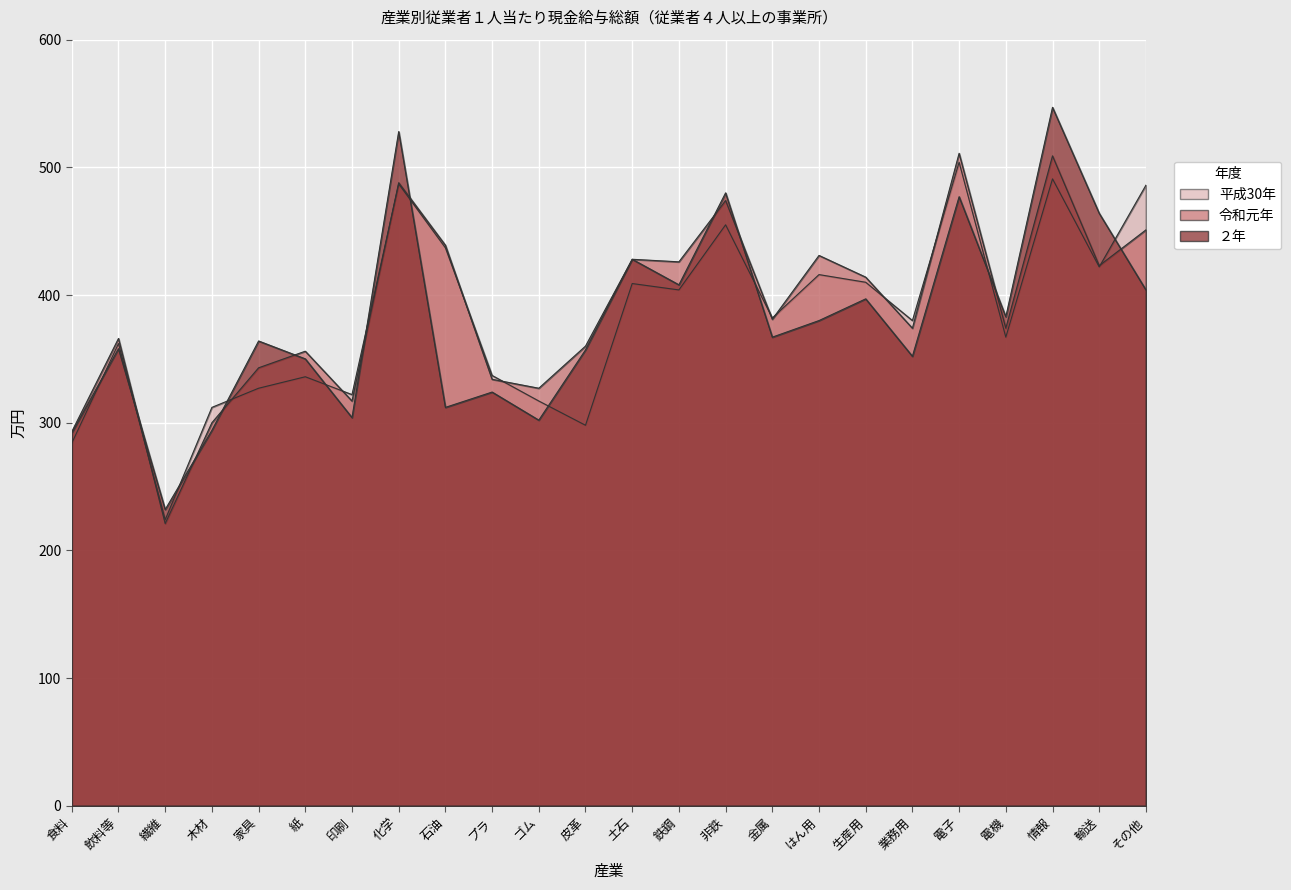

What are all the series names shown in the legend?

平成30年, 令和元年, ２年